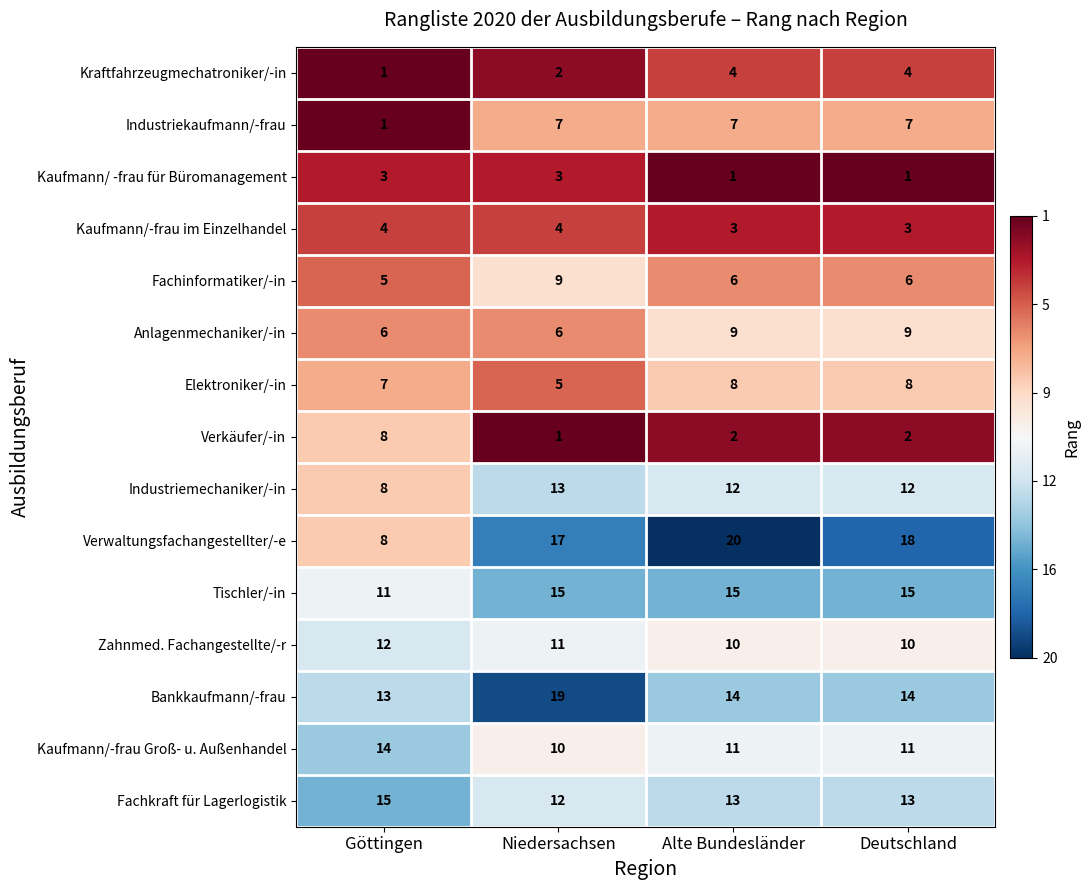

What is the maximum value shown in the chart?

20